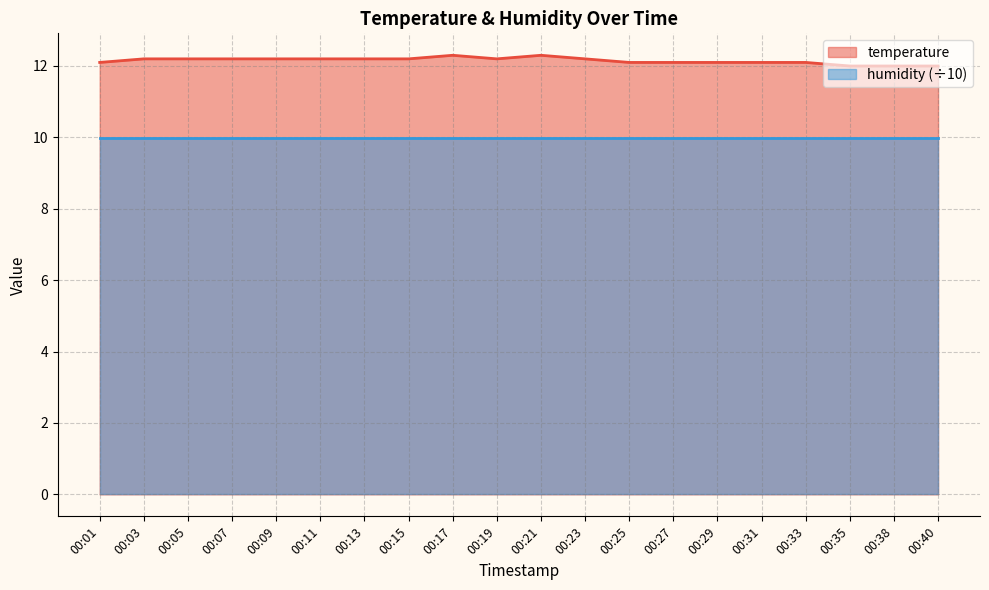

How many values are between 12 and 13?

20